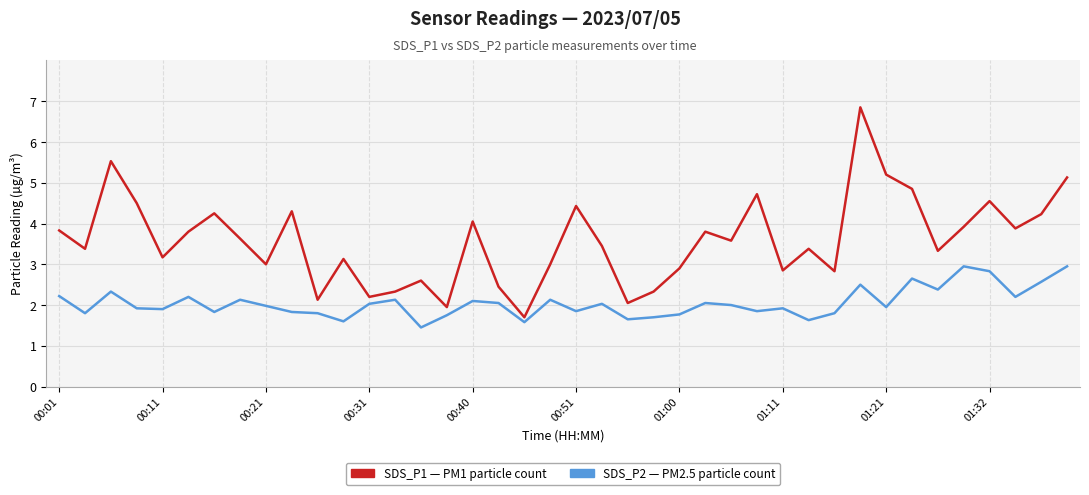

How many lines are shown in the chart?

2